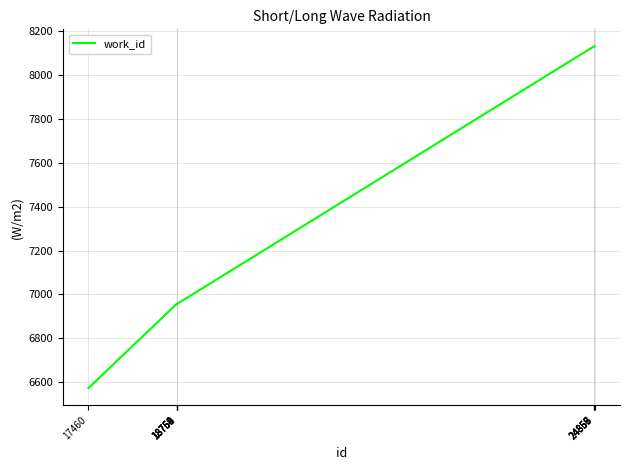

Reading left to right, list all the values displayed in this chart.

6572	6957	6957	6957	6957	6957	8131	8131	8131	8131